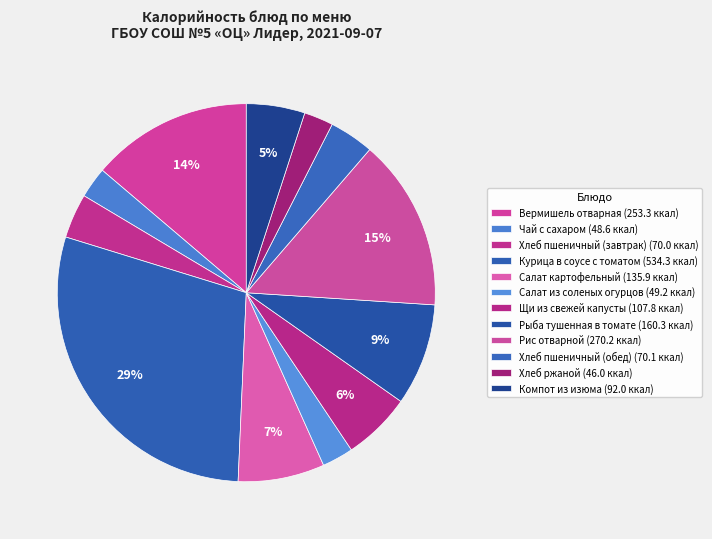

How many slices are in this pie chart?

12